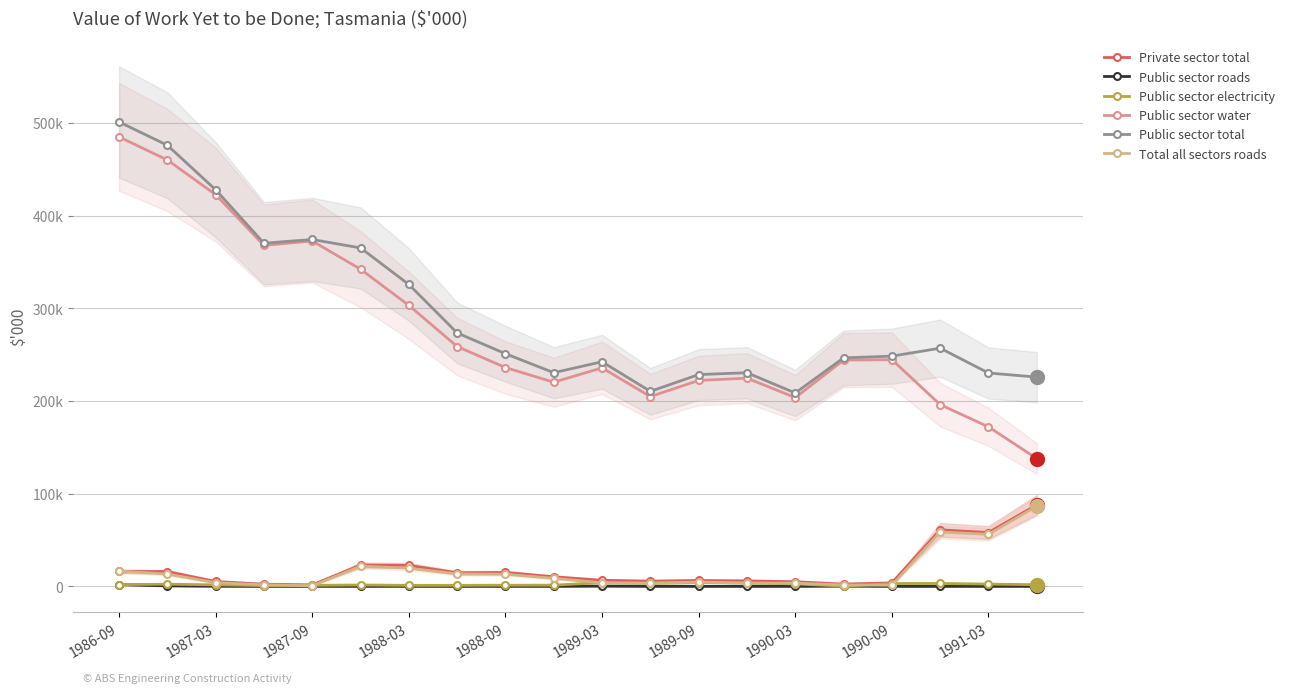

At which category does the chart reach its peak across all series?

1986-09